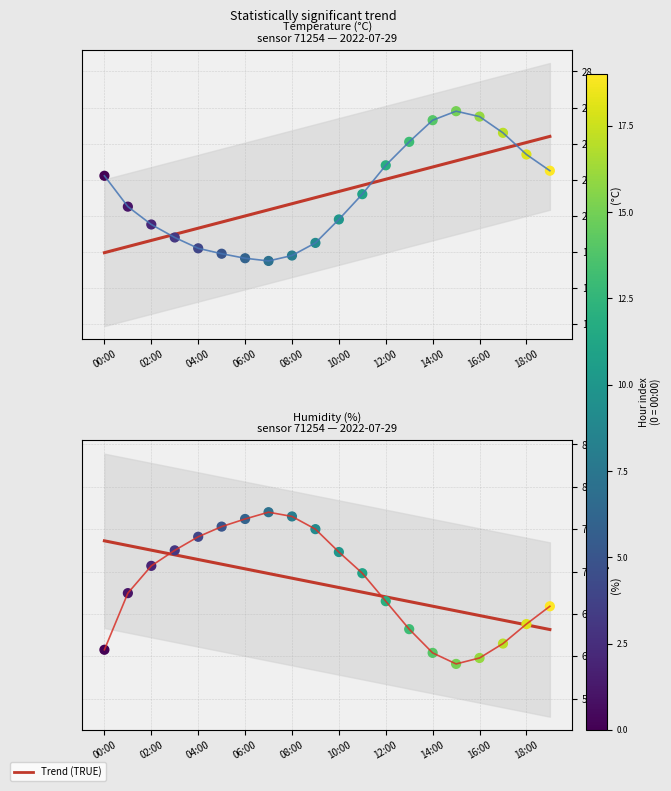

Is the value of Trend (TRUE) at 10:00 greater than the value of temperature at 02:00?

Yes